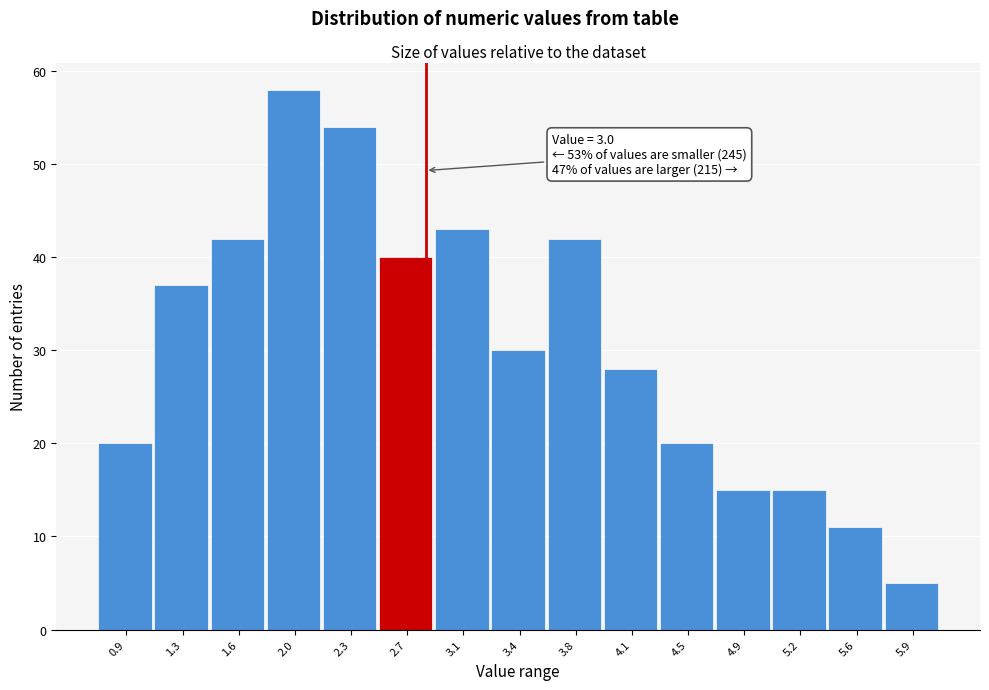

Reading left to right, what are all the values shown in this chart?

20	37	42	58	54	40	43	30	42	28	20	15	15	11	5